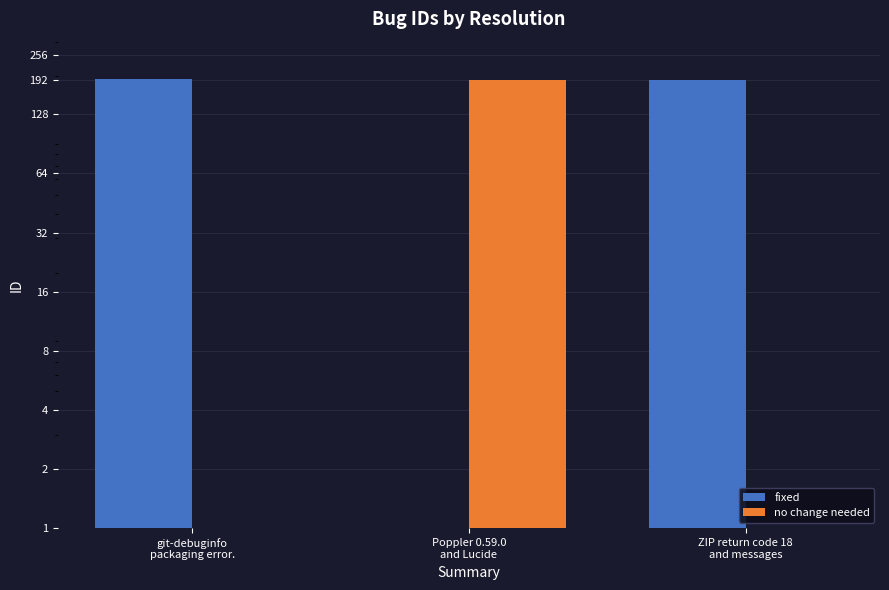

At git-debuginfo
packaging error., list the series in order from smallest to largest.

no change needed, fixed